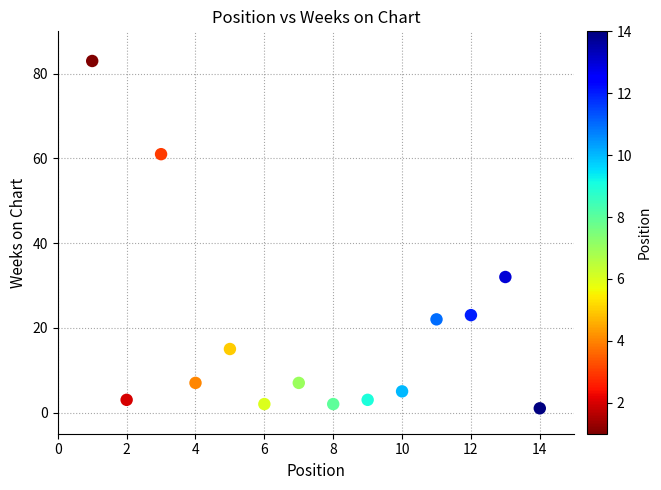

What is the range of Y values (max minus min)?

82